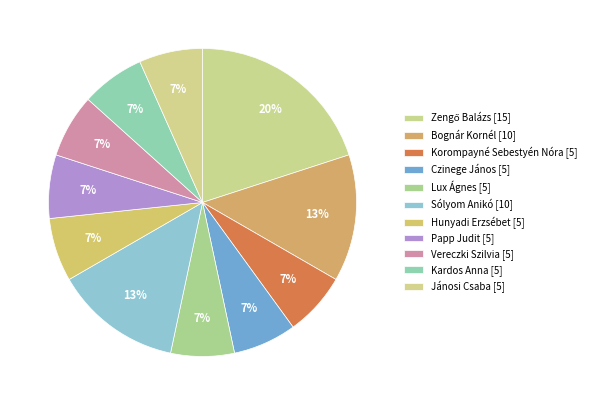

To the nearest percent, what is the combined percentage of Czinege János and Hunyadi Erzsébet?

13%